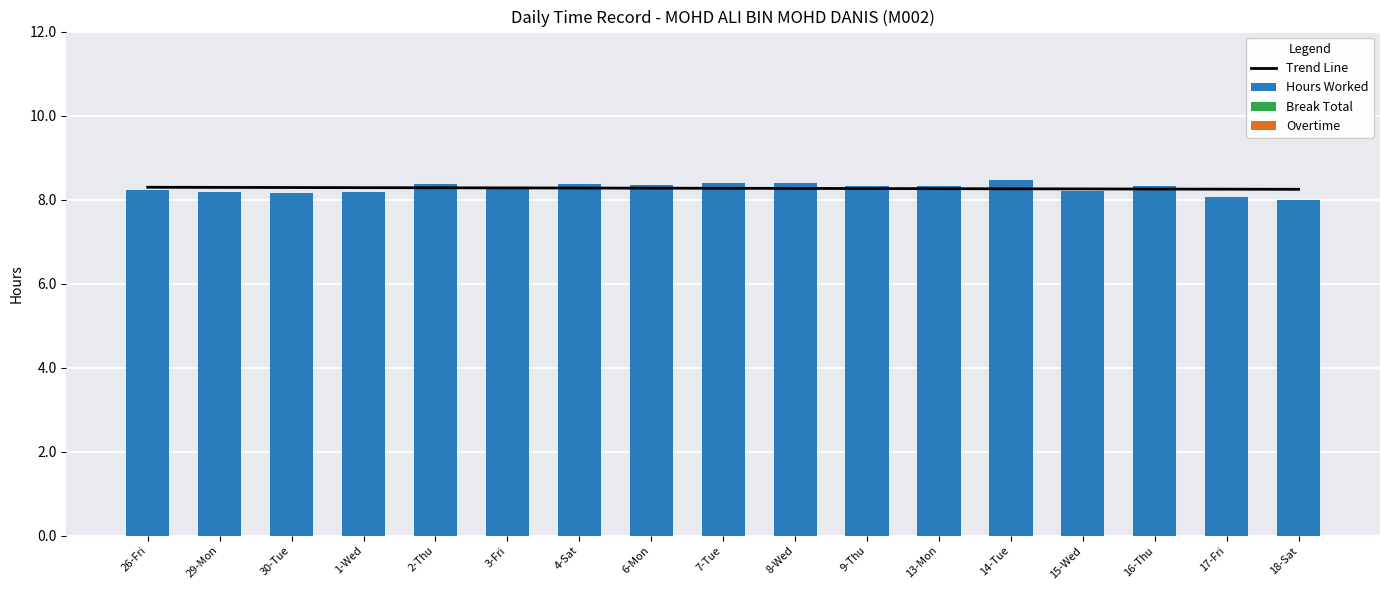

Is the value of Hours Worked at 14-Tue greater than the value of Trend Line at 18-Sat?

Yes